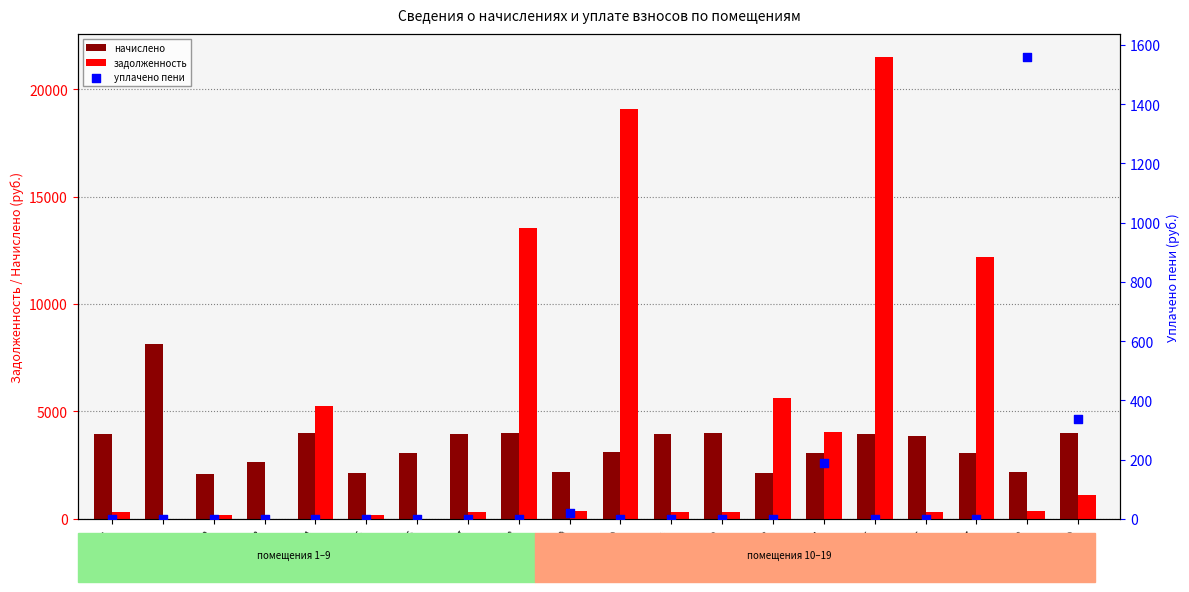

Is the value of уплачено пени at 1-нжф greater than the value of начислено at 9?

No